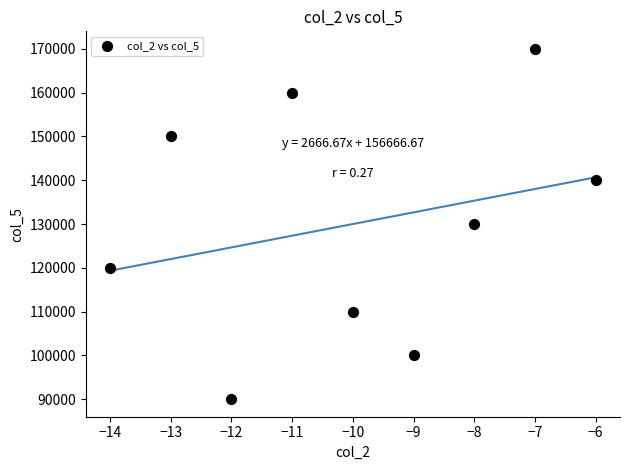

What is the average Y value?

130000